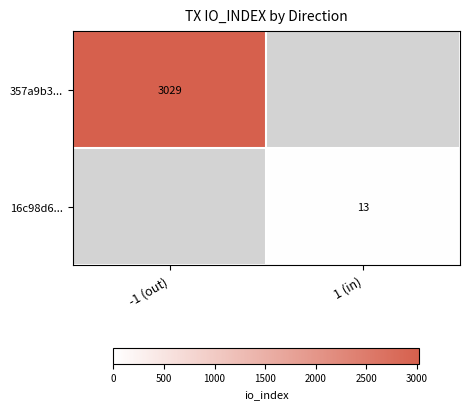

Count the number of data series in this chart.

2